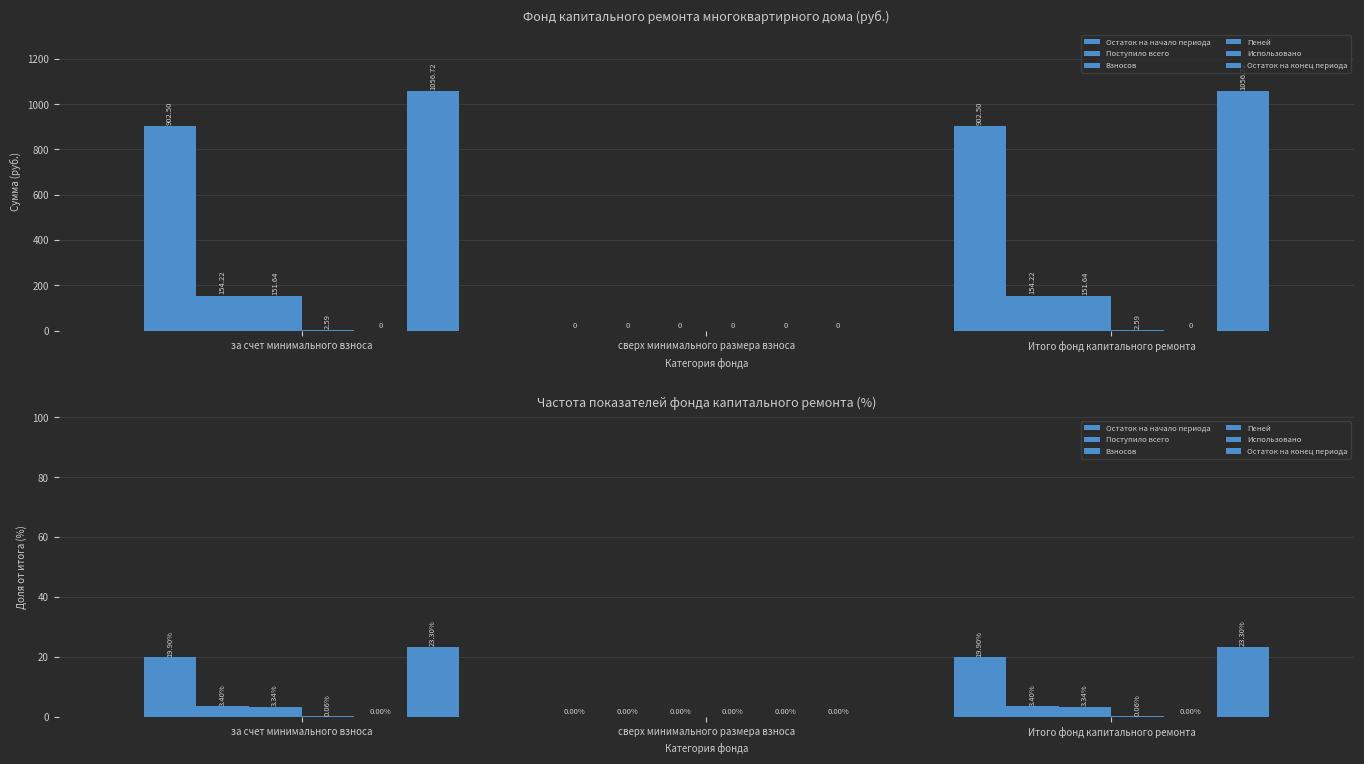

The value of Остаток на начало периода at за счет минимального взноса is 19.9. True or false?

True